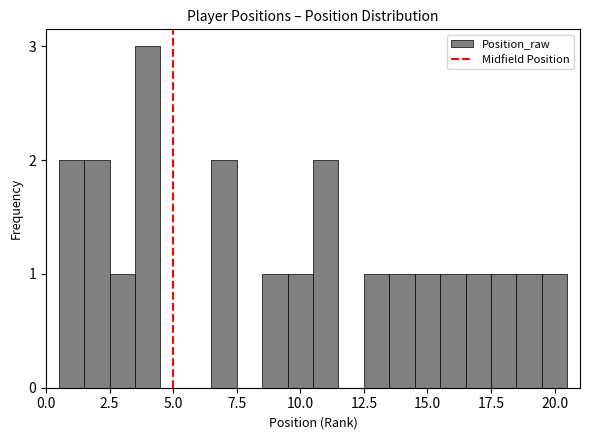

Around what value on the x-axis is the tallest bar? Give the approximate position of its centre, as read against the axis.

4.0